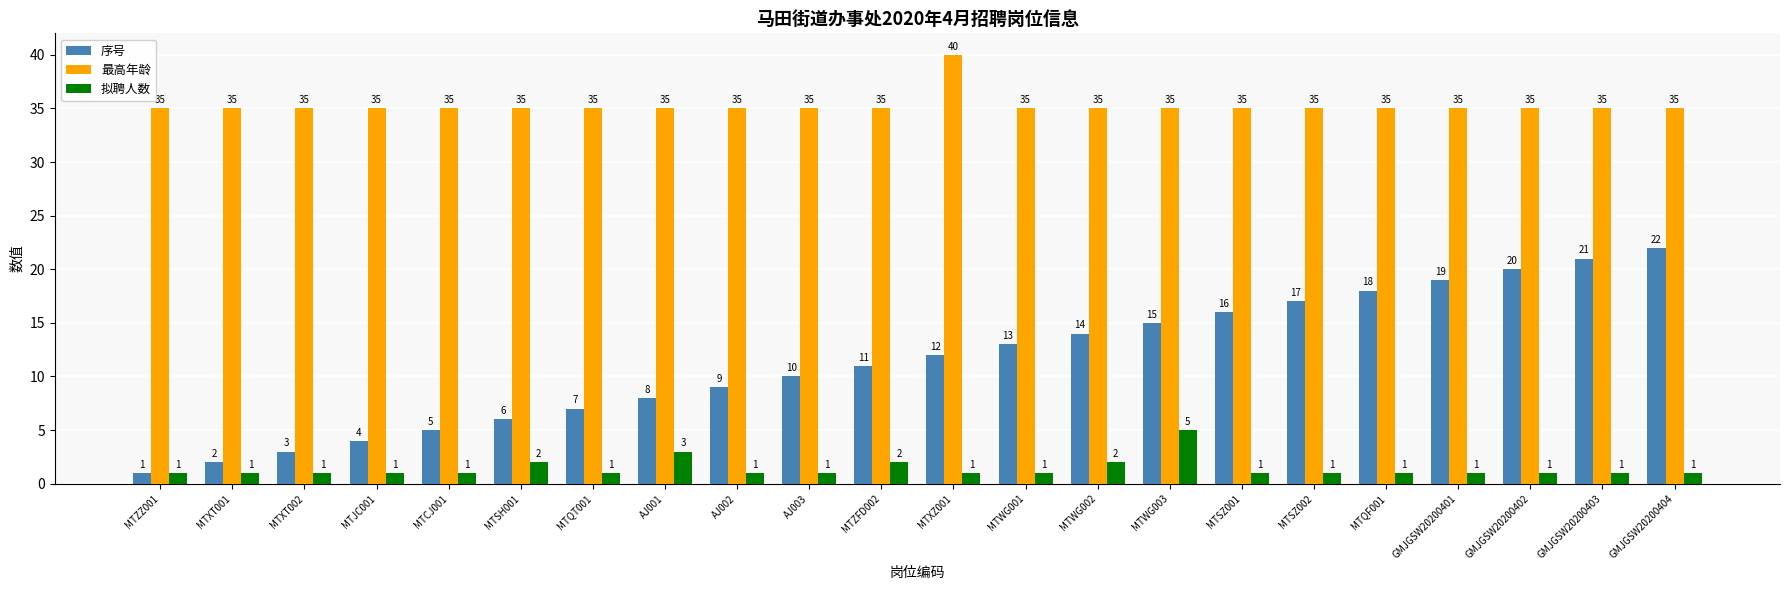

Which series has the widest spread of values?

序号